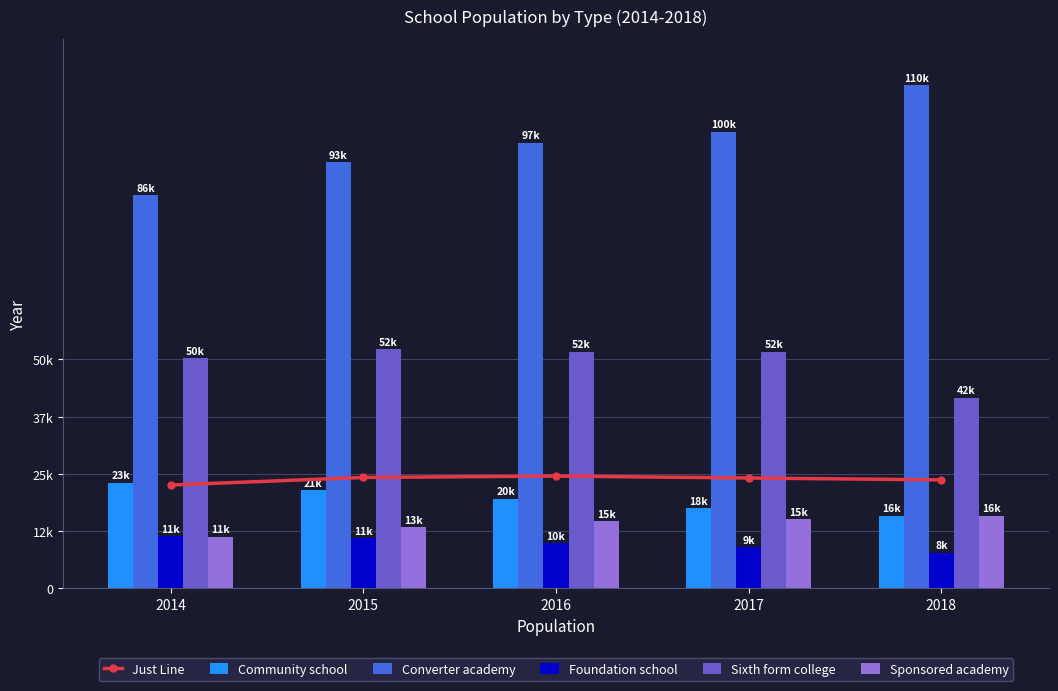

What is the difference between the Converter academy values at 2016 and 2015?

4170